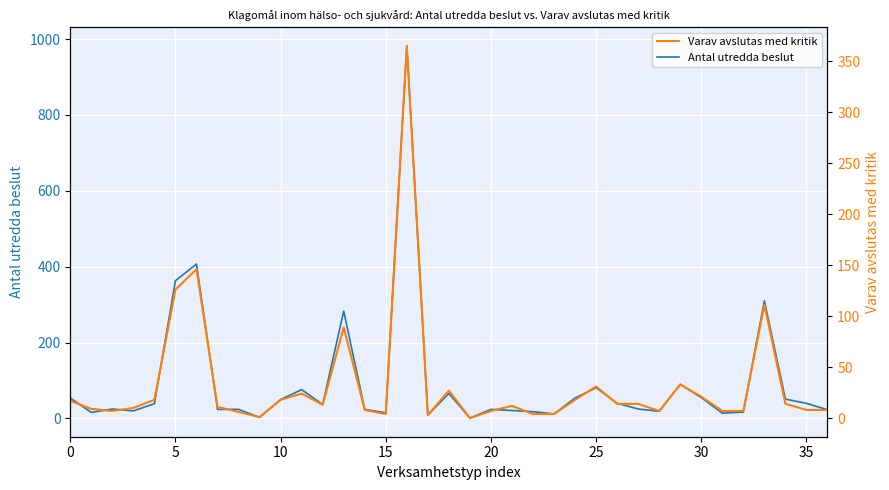

Rank the series by their average value, from lowest to highest.

Varav avslutas med kritik, Antal utredda beslut